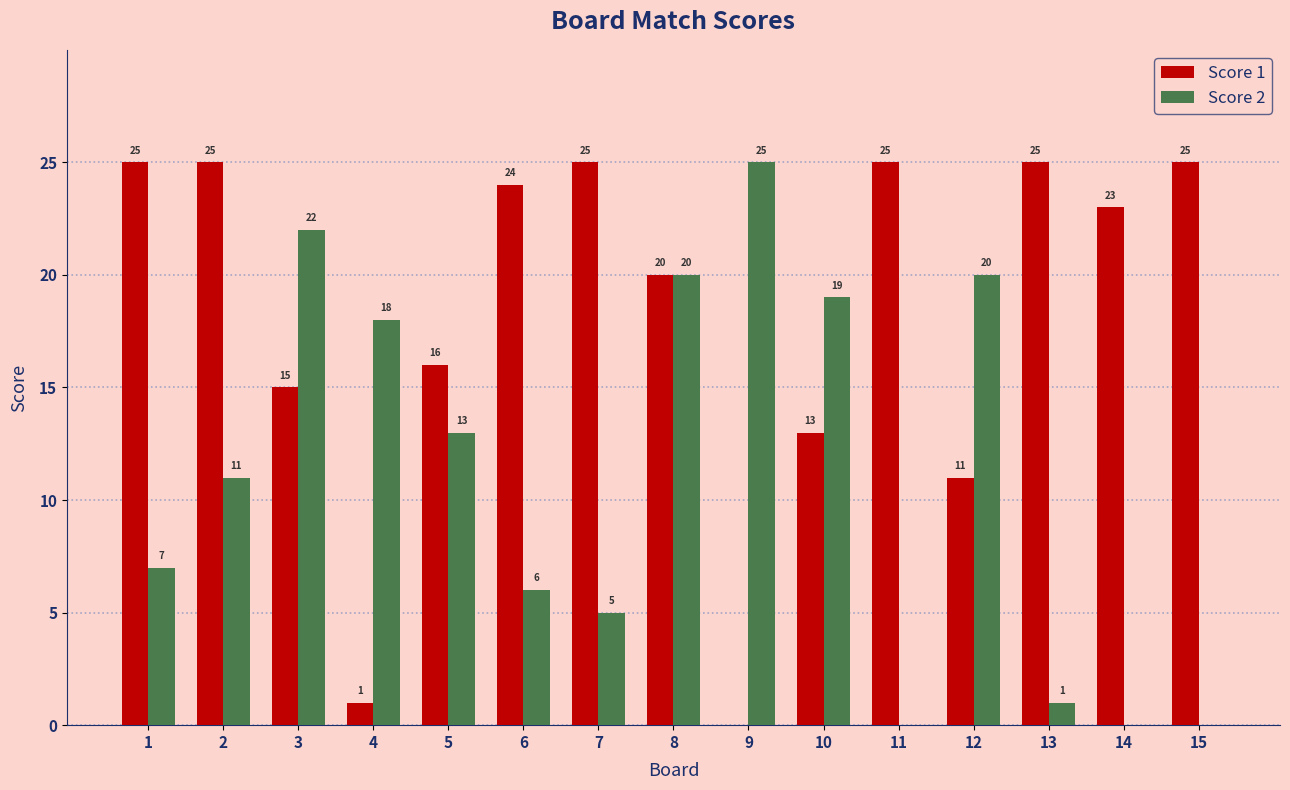

What is the highest value of the Score 1 series?

25